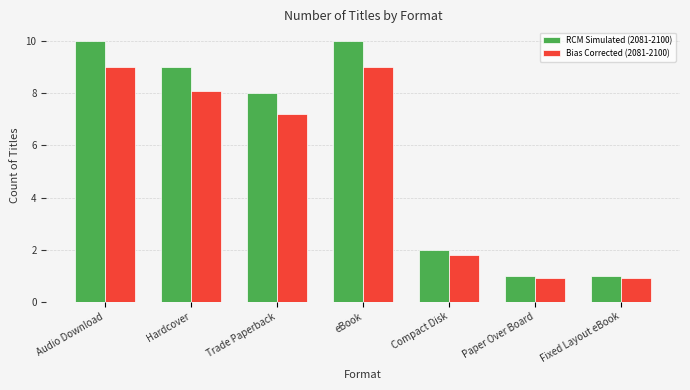

What is the average value of the RCM Simulated (2081-2100) series?

5.9